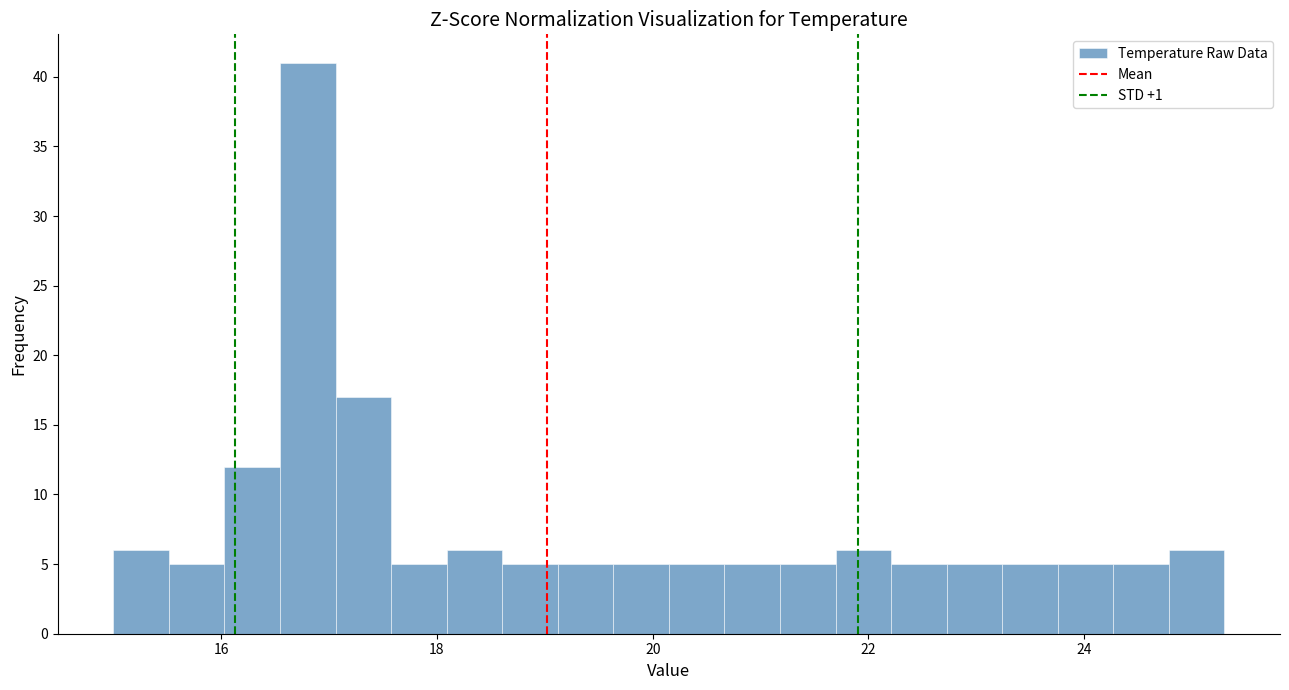

Around what value on the x-axis is the tallest bar? Give the approximate position of its centre, as read against the axis.

16.8